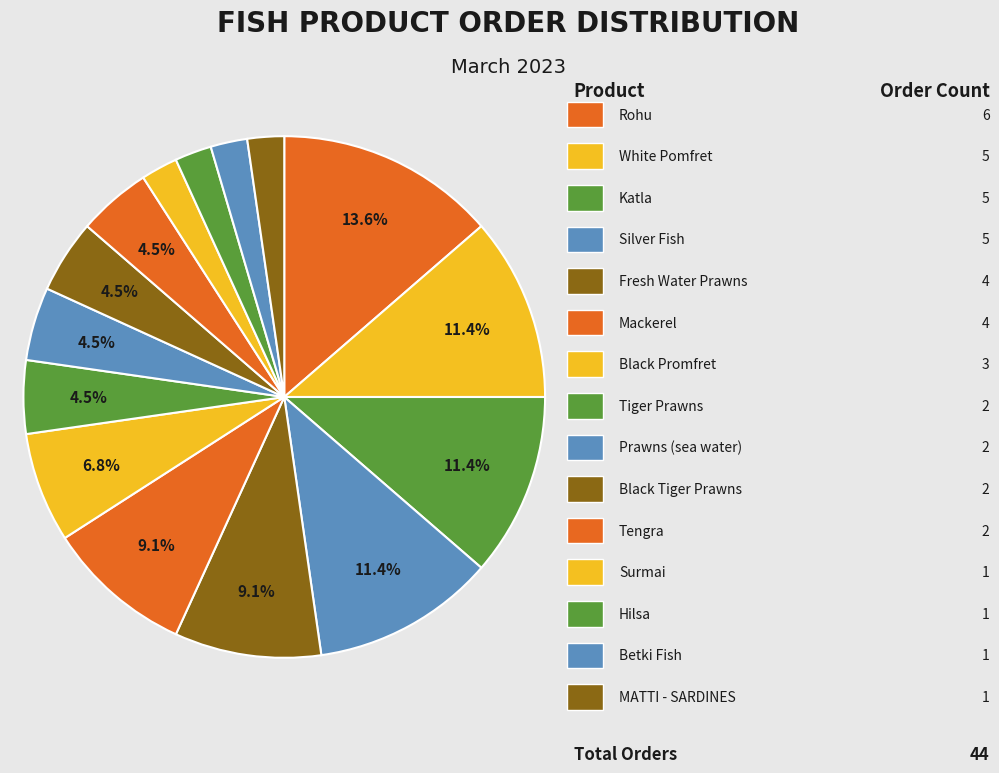

How many segments does this pie chart have?

15